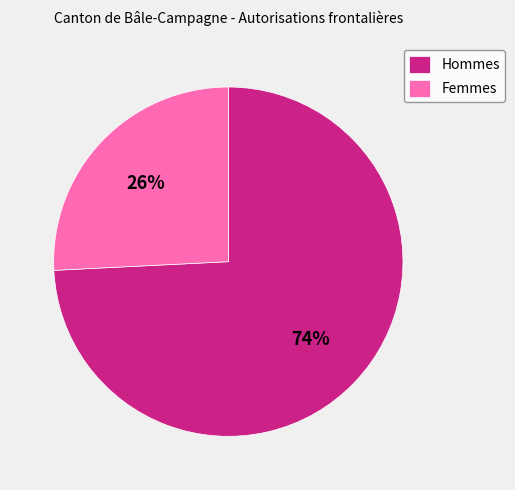

How many slices are in this pie chart?

2